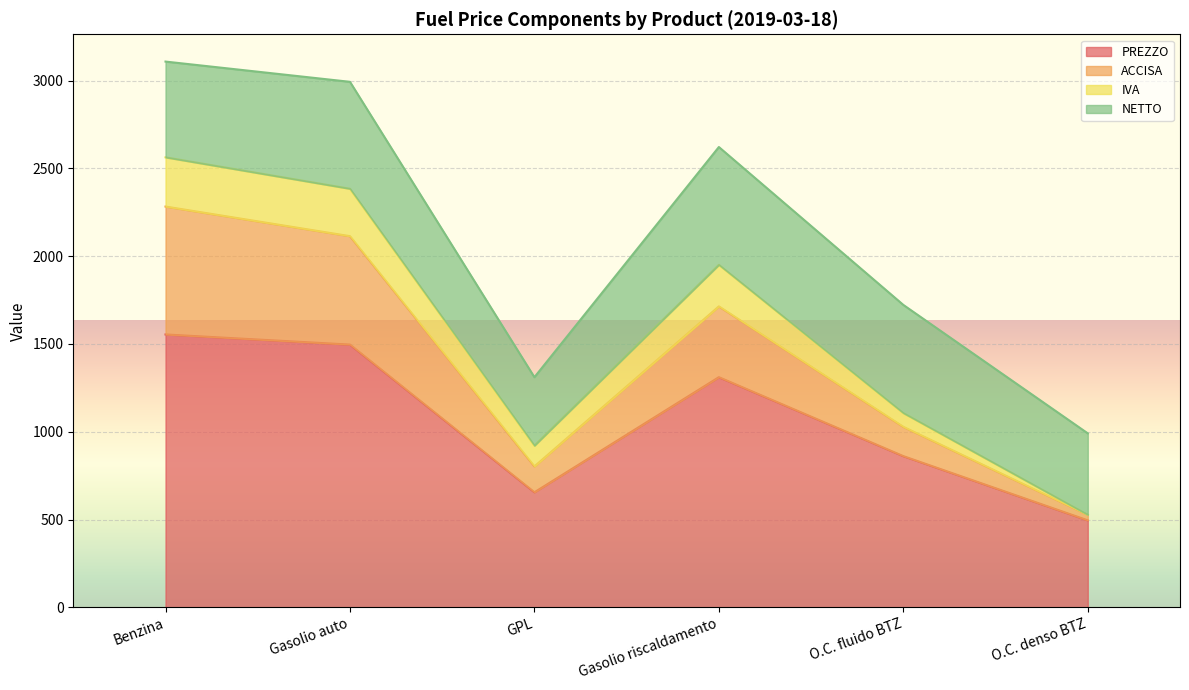

At which label does PREZZO reach its minimum?

O.C. denso BTZ